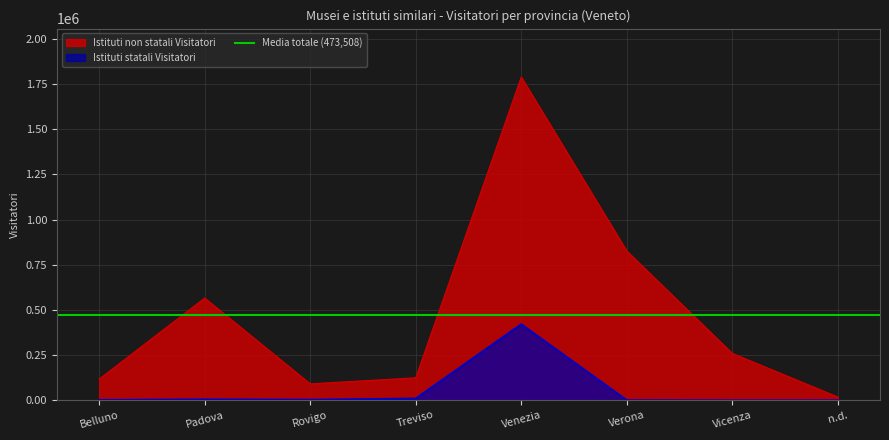

Reading left to right, extract all data points from this chart.

Istituti non statali Visitatori: Belluno=116667	Padova=565412	Rovigo=90522	Treviso=124079	Venezia=1788852	Verona=825902	Vicenza=259082	n.d.=17550
Istituti statali Visitatori: Belluno=2059	Padova=5288	Rovigo=3480	Treviso=9982	Venezia=421398	Verona=654	Vicenza=0	n.d.=0